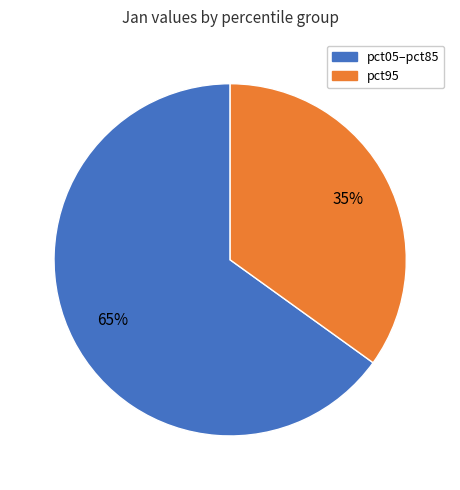

How many segments does this pie chart have?

2